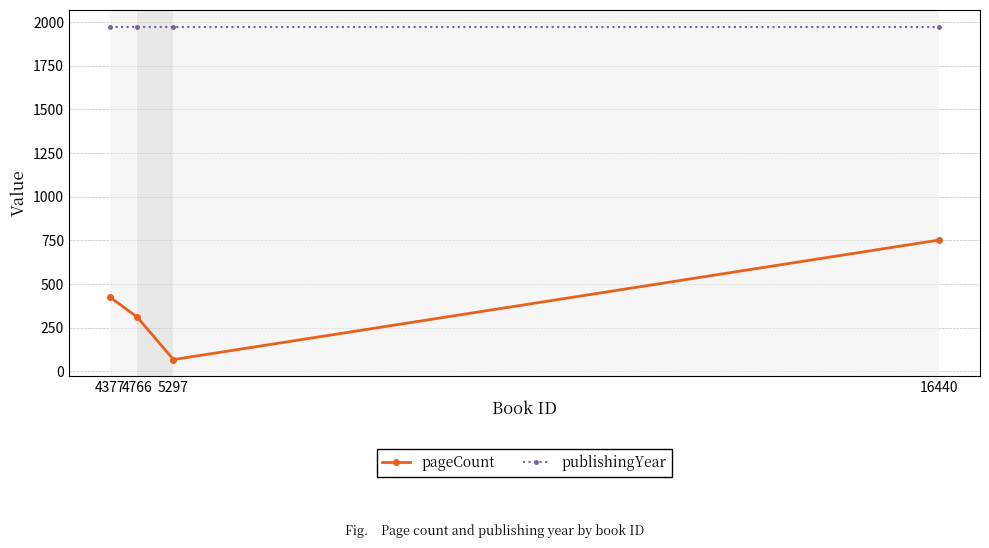

Count the number of data series in this chart.

2